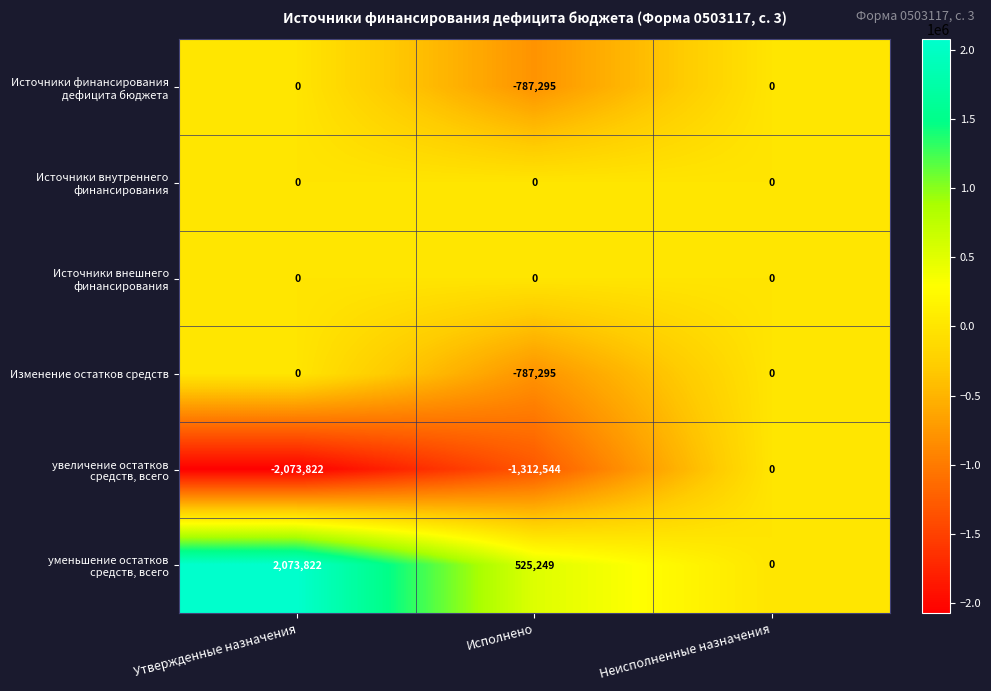

The Изменение остатков средств series shows -787295 at Исполнено. True or false?

True